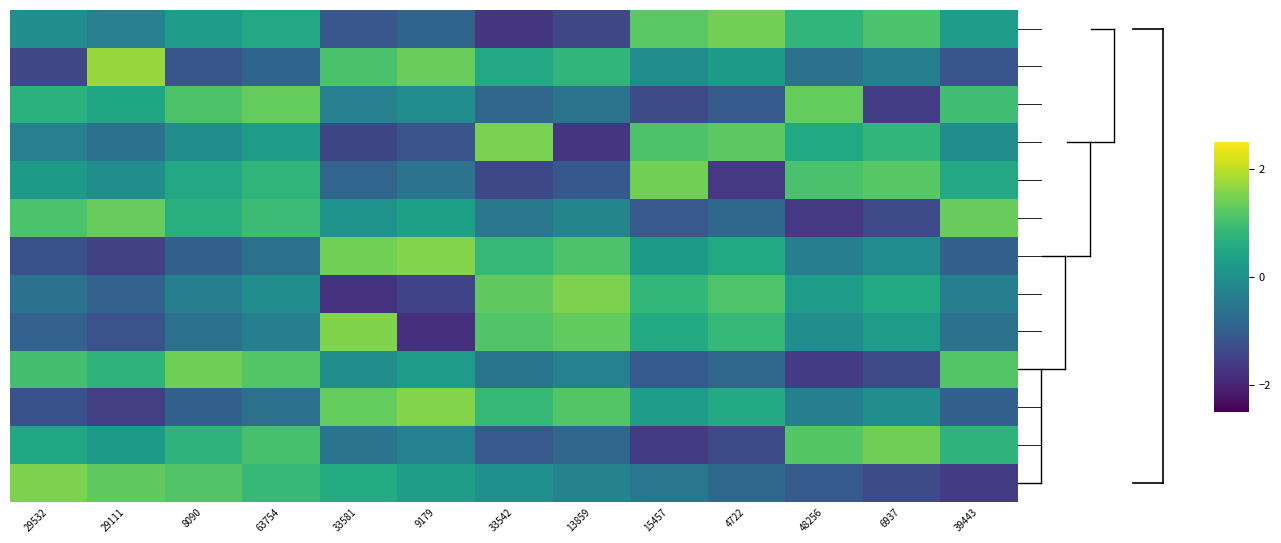

What is the maximum value shown in the chart?

1.7